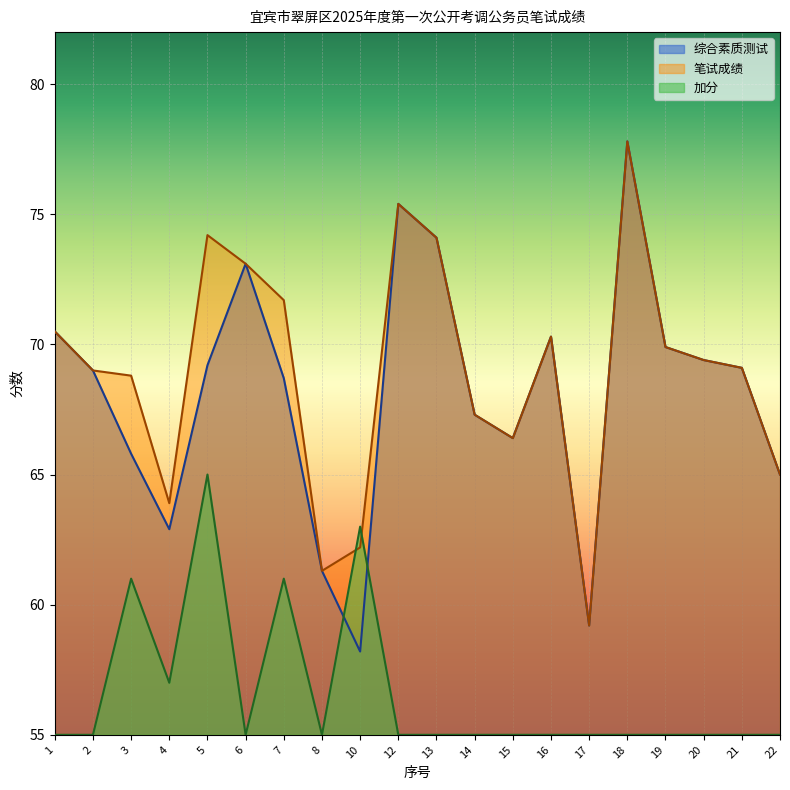

True or false: 加分 and 综合素质测试 intersect in this chart.

True